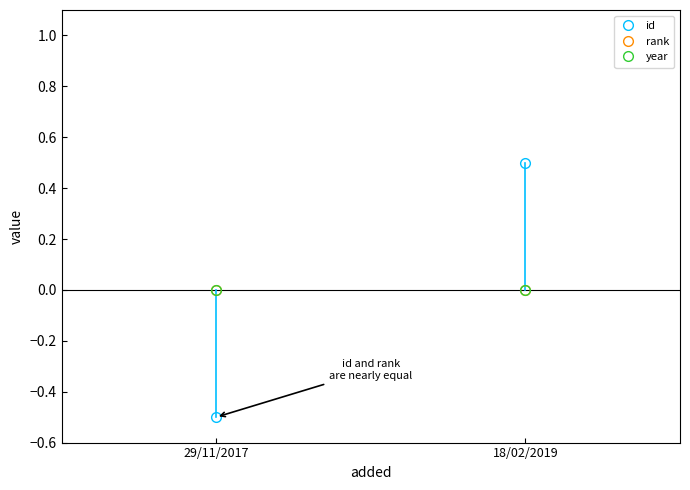

At 29/11/2017, list the series in order from largest to smallest.

rank, year, id